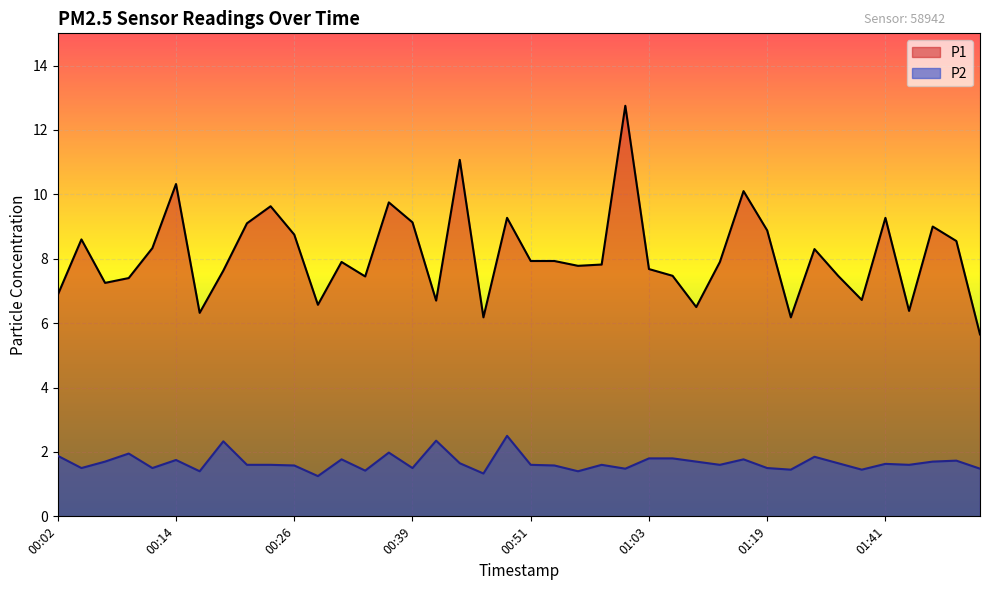

What is the spread (max minus min) of values at 00:02?

5.0